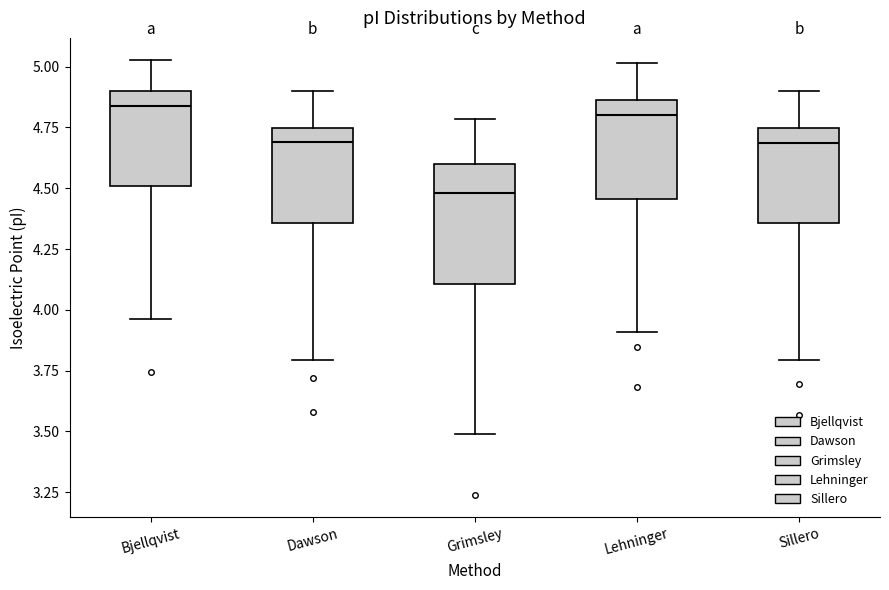

Reading left to right, read every box against the y-axis: the position of its median line, the range the box covers, and the ends of its whiskers. The values are not printed on the chart, so give them approximately, as read against the axis.

Bjellqvist: median 4.85, box 4.50 to 4.90, whiskers 3.95 to 5.05
Dawson: median 4.70, box 4.35 to 4.75, whiskers 3.80 to 4.90
Grimsley: median 4.50, box 4.10 to 4.60, whiskers 3.50 to 4.80
Lehninger: median 4.80, box 4.45 to 4.85, whiskers 3.90 to 5.00
Sillero: median 4.70, box 4.35 to 4.75, whiskers 3.80 to 4.90